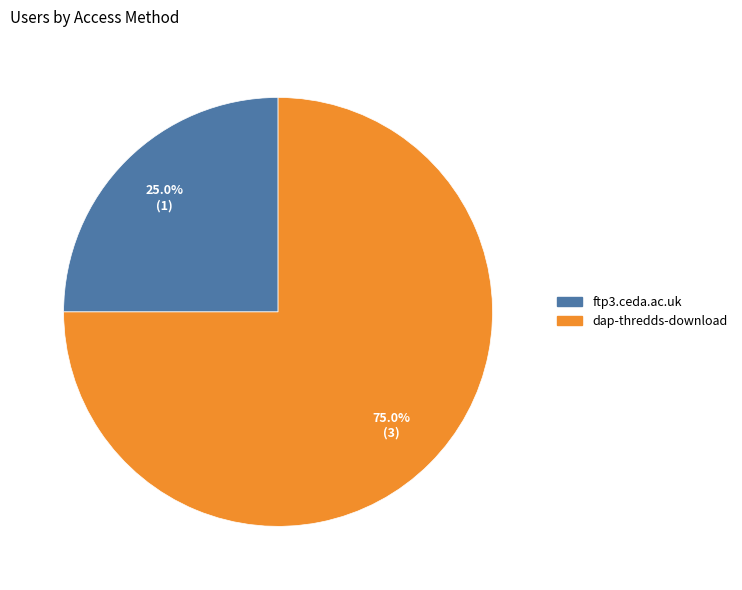

Between ftp3.ceda.ac.uk and dap-thredds-download, which is larger?

dap-thredds-download